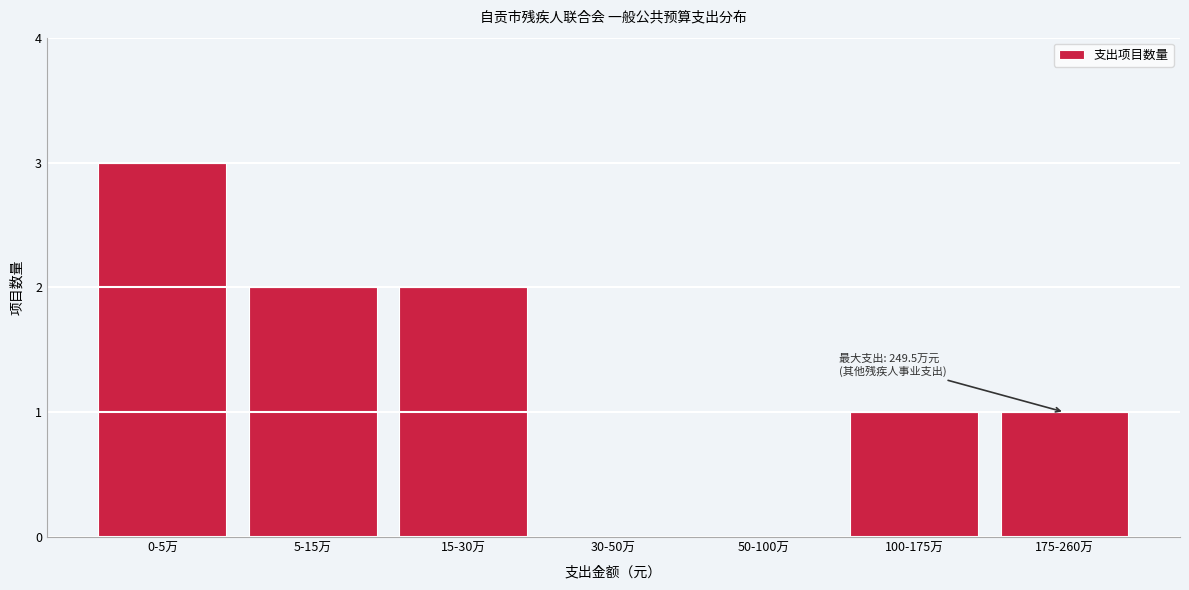

Reading left to right, transcribe all the data shown in this chart.

0-5万=3	5-15万=2	15-30万=2	30-50万=0	50-100万=0	100-175万=1	175-260万=1